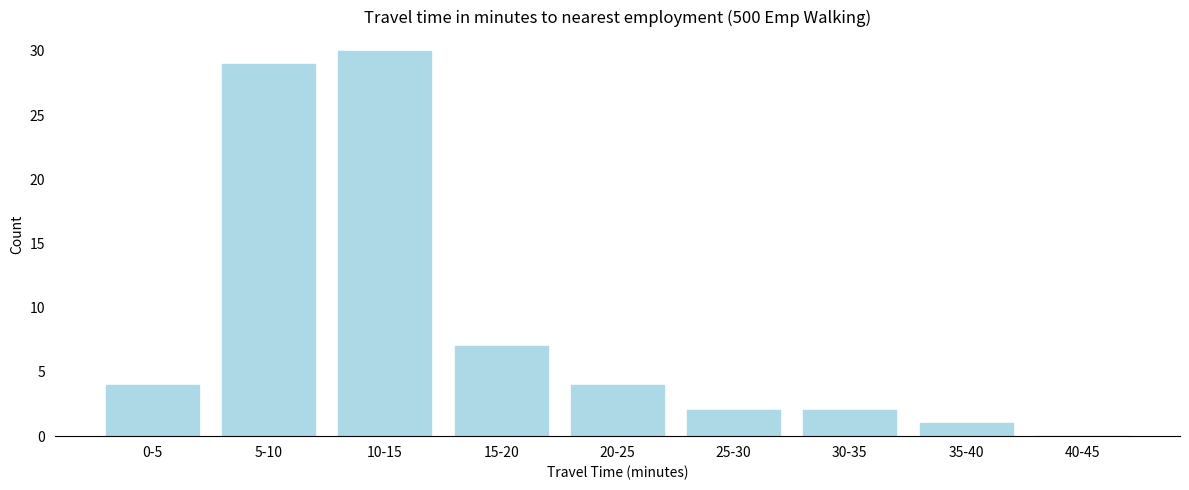

Reading left to right, list all the values displayed in this chart.

0-5=4	5-10=29	10-15=30	15-20=7	20-25=4	25-30=2	30-35=2	35-40=1	40-45=0